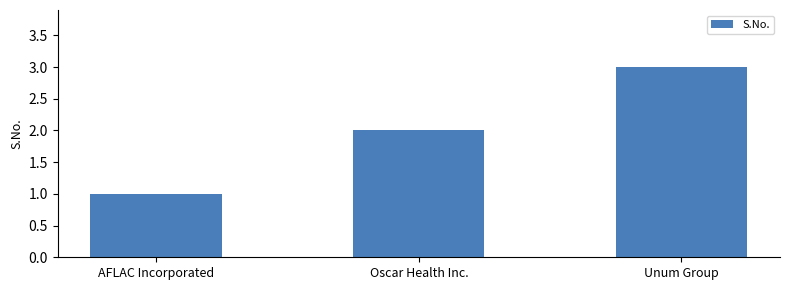

How many bars are there in total?

3